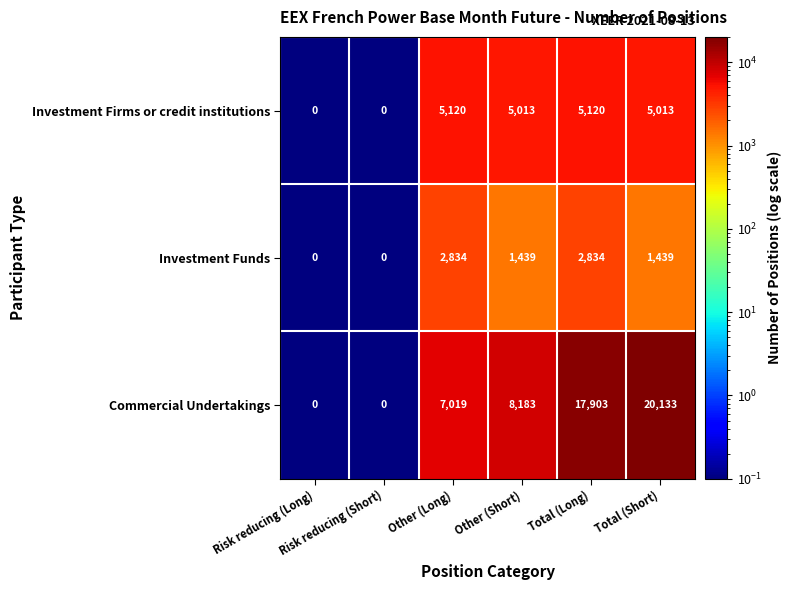

Which series has the largest total across all categories?

Commercial Undertakings